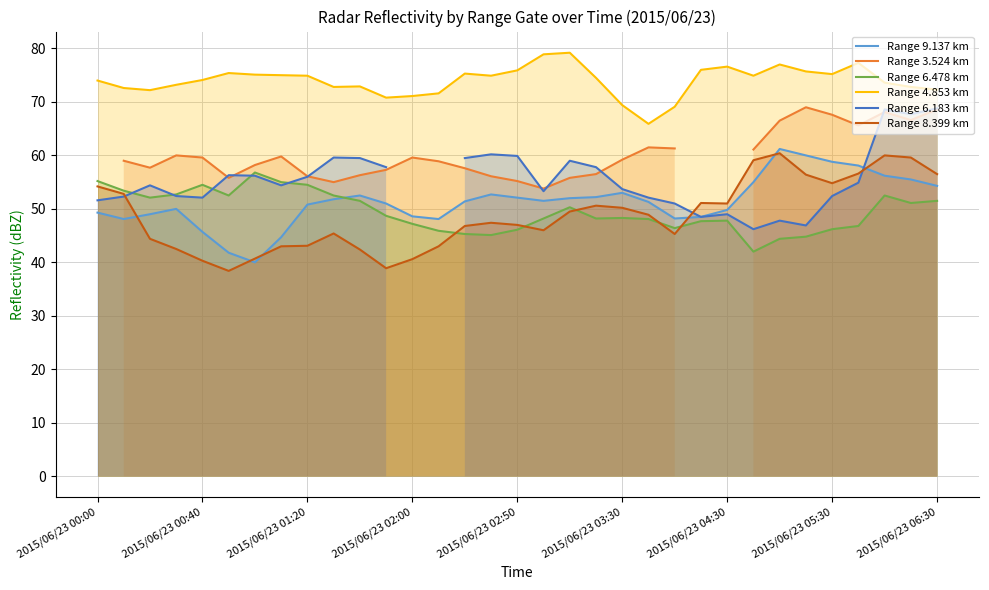

True or false: Range 4.853 km and Range 9.137 km intersect in this chart.

False